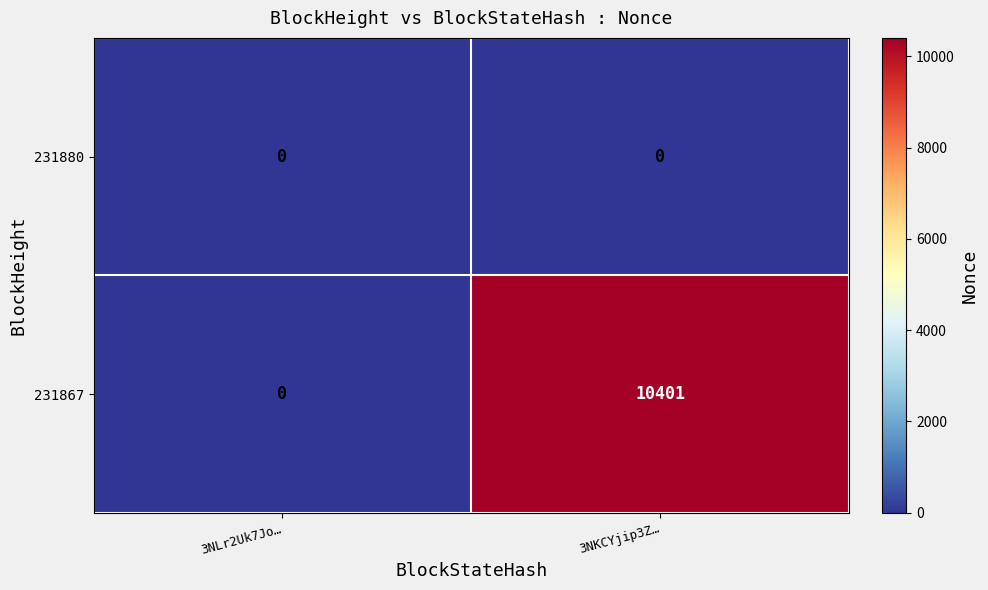

How many distinct data groups are displayed?

2